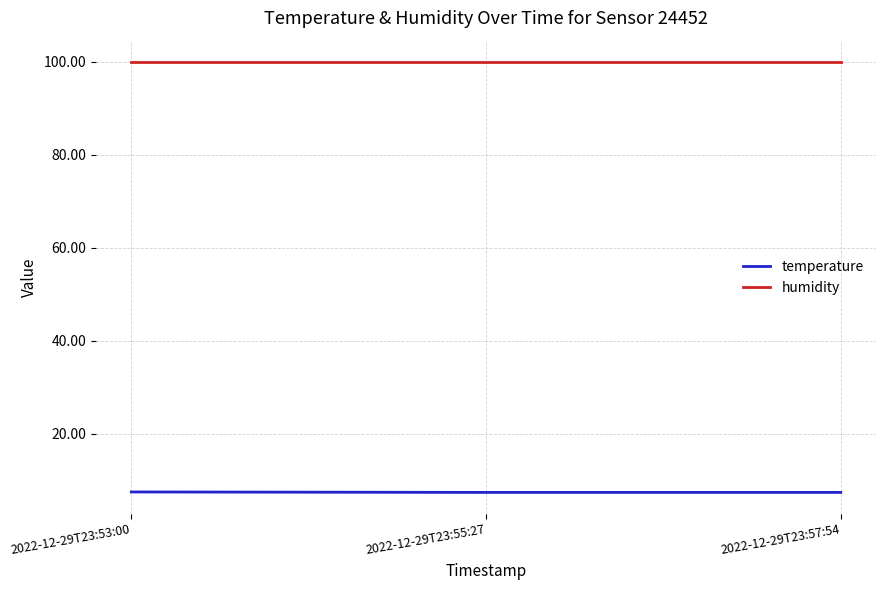

What position from the left is 2022-12-29T23:57:54?

3